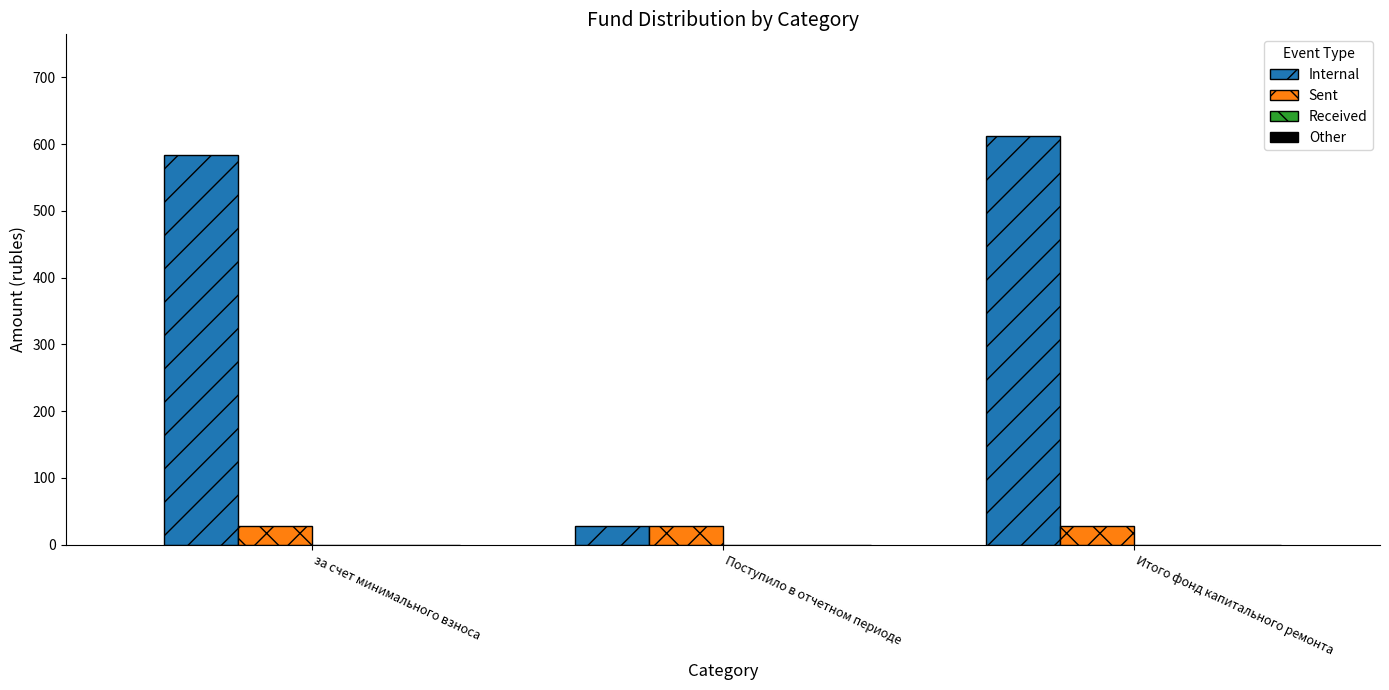

Rank the series by their maximum value, from lowest to highest.

Sent, Internal